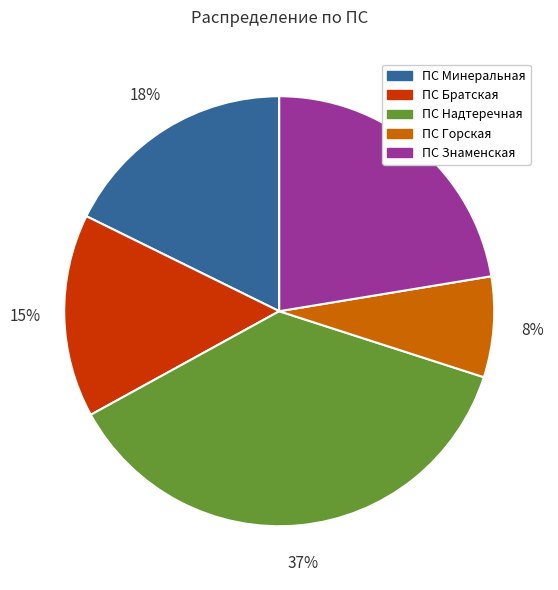

Is there any slice that represents more than half of the pie?

No